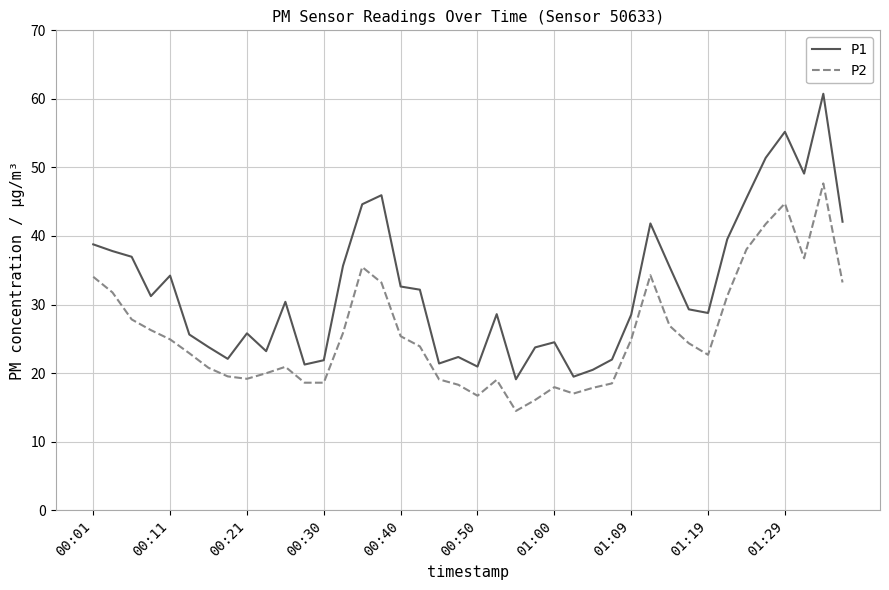

Which series has the largest total across all categories?

P1